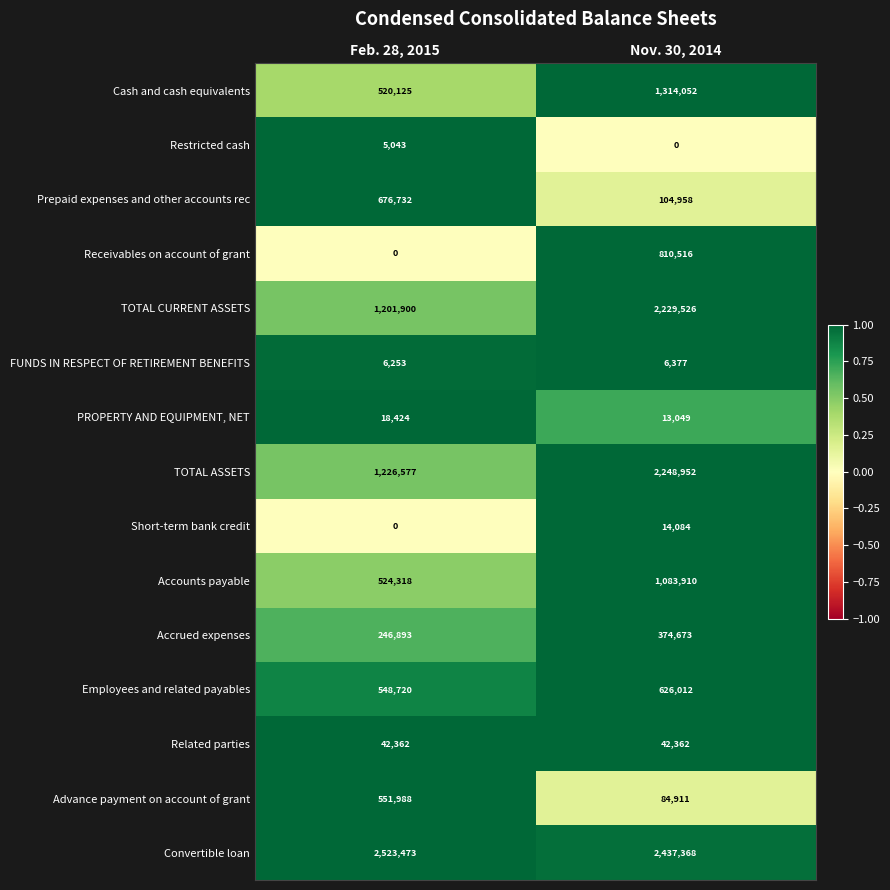

How many data points does each series have?

2